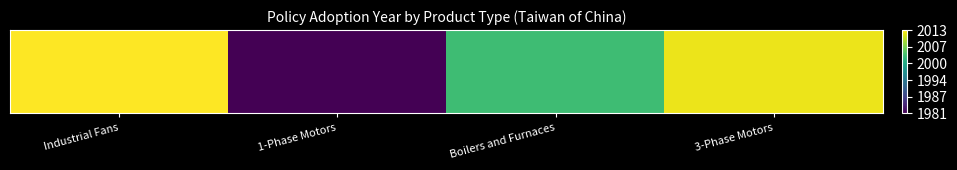

The chart shows a value of 2012 at 3-Phase Motors. True or false?

True